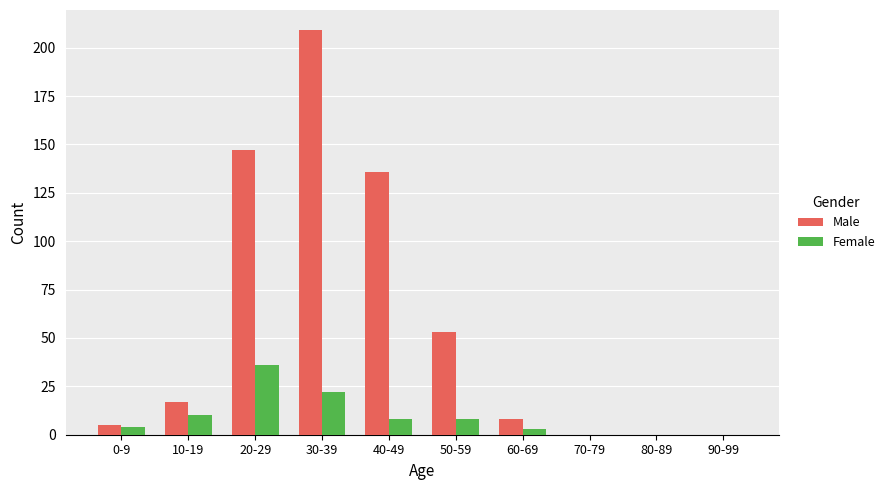

Between 10-19 and 40-49, which series saw the biggest shift?

Male